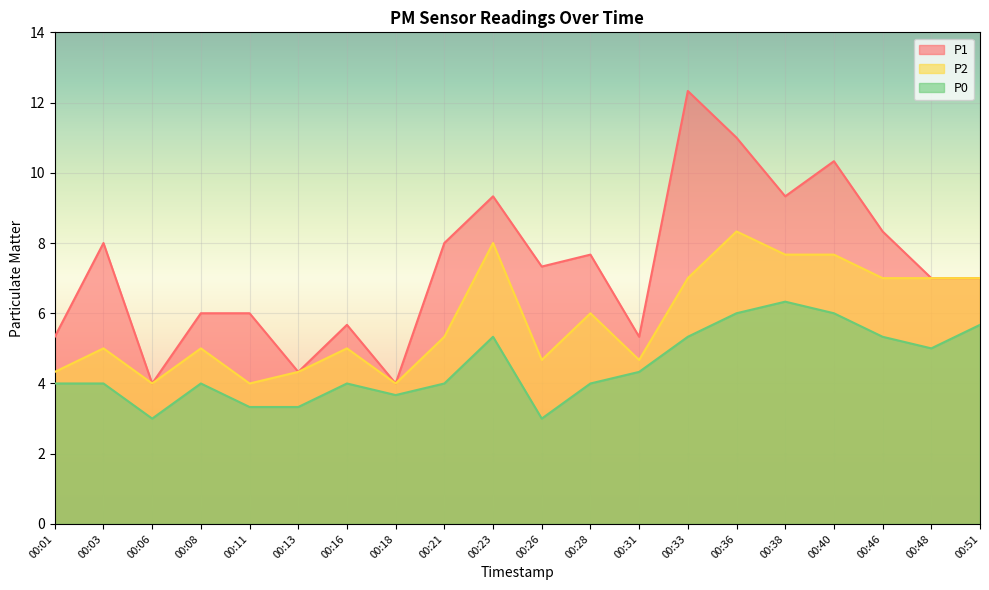

At which label is P0 closest to 4?

00:01